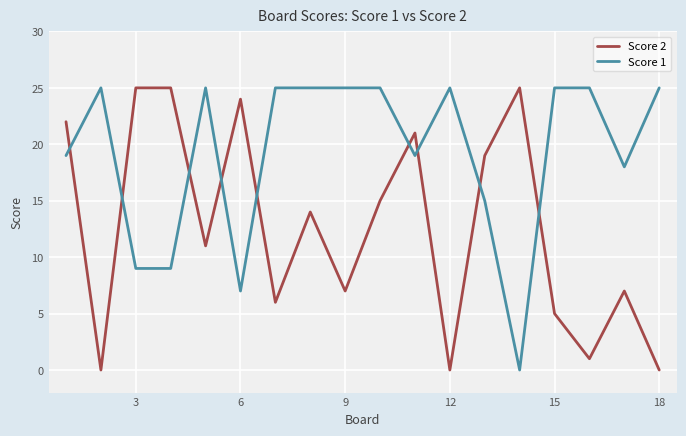

Reading right to left, extract all data points from this chart.

Score 2: 0	7	1	5	25	19	0	21	15	7	14	6	24	11	25	25	0	22
Score 1: 25	18	25	25	0	15	25	19	25	25	25	25	7	25	9	9	25	19